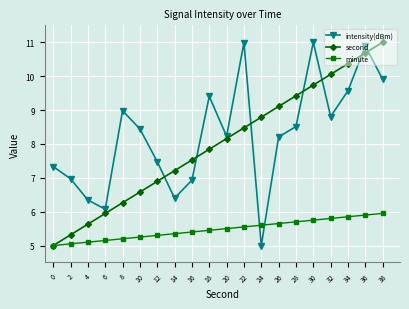

What is the smallest value displayed?

5.0